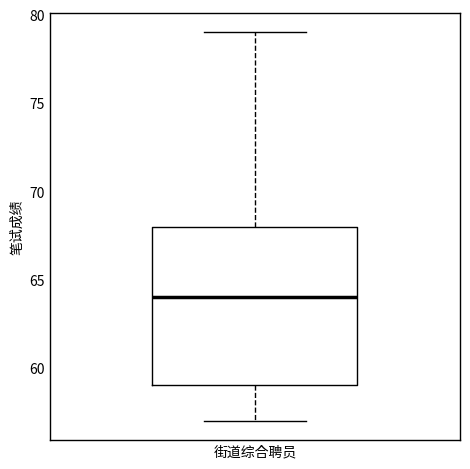

Read this box plot against the y-axis: the position of the median line, the range covered by the box, and the ends of both whiskers. The values are not printed on the chart, so give them approximately, as read against the axis.

median 64, box 59 to 68, whiskers 57 to 79